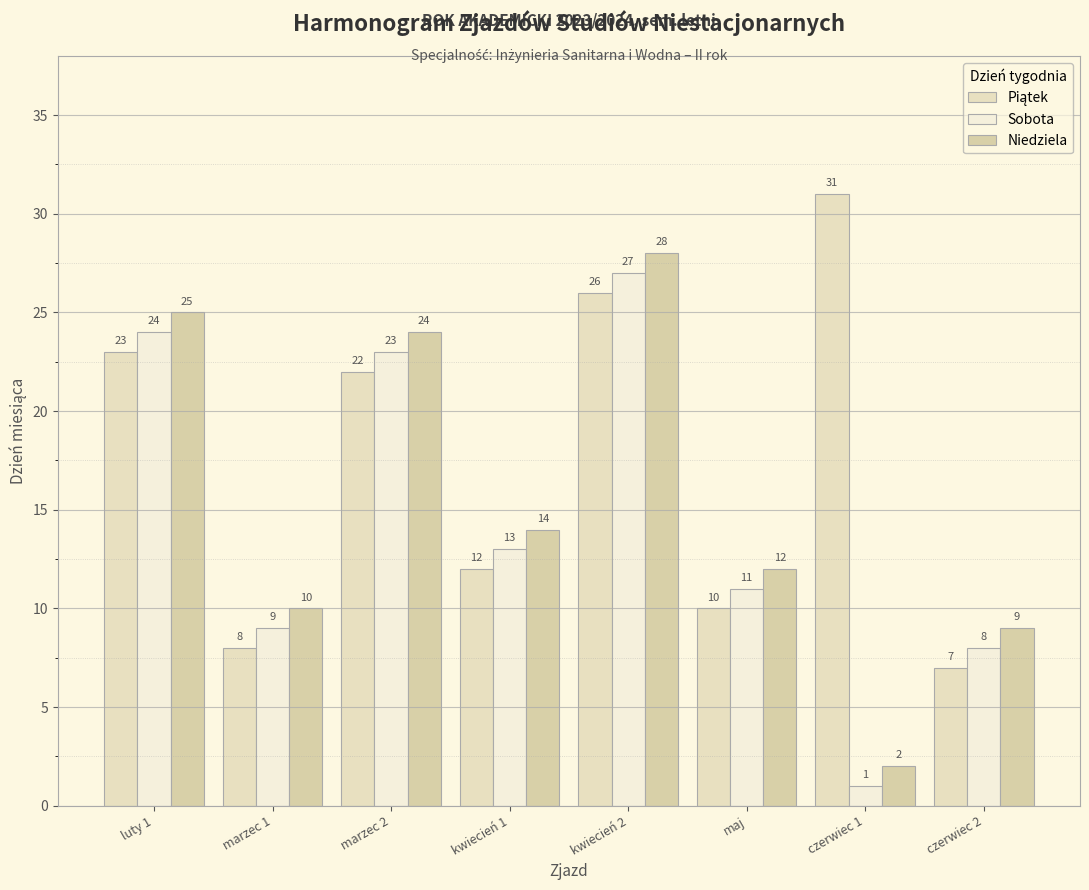

What is the value of the Piątek bar at the 1st from the left?

23